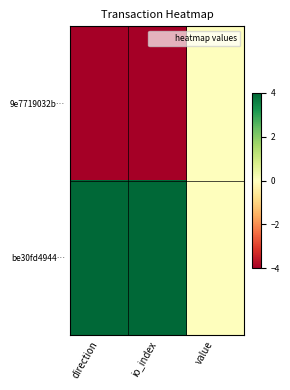

Reading left to right, extract all data points from this chart.

9e7719032b…: direction=-4	io_index=-4	value=0
be30fd4944…: direction=4	io_index=4	value=0